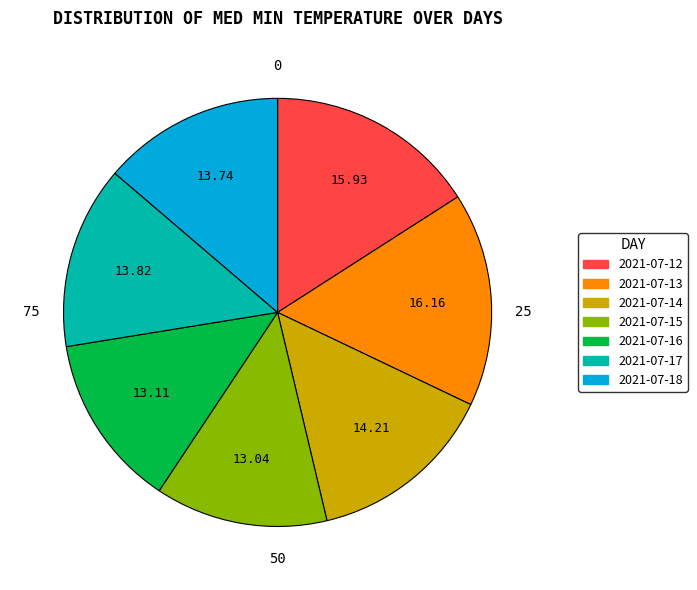

Does 2021-07-18 account for over 50% of the chart?

No